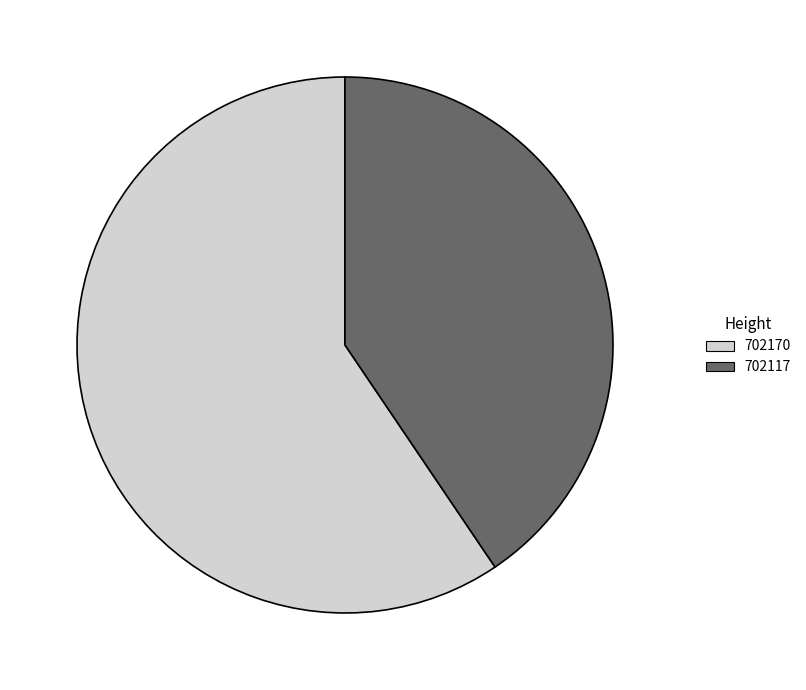

Between 702170 and 702117, which is larger?

702170